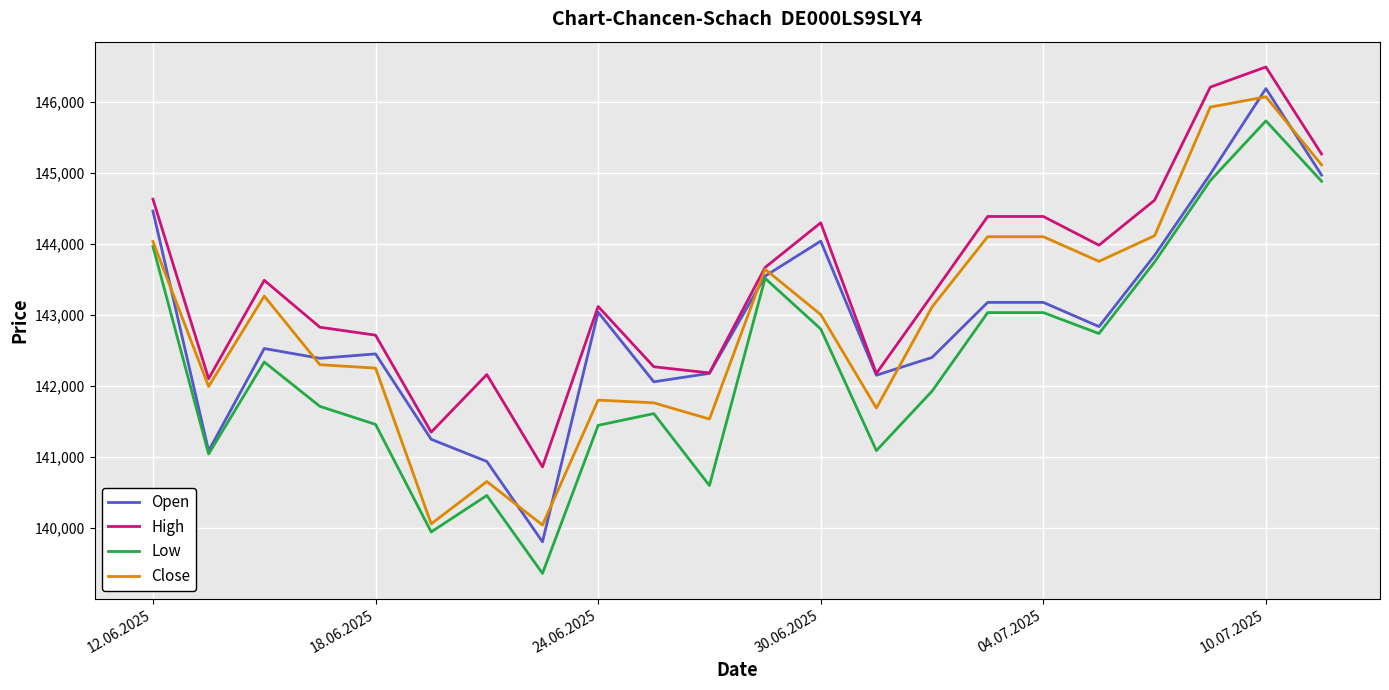

What is the highest value of the Low series?

145733